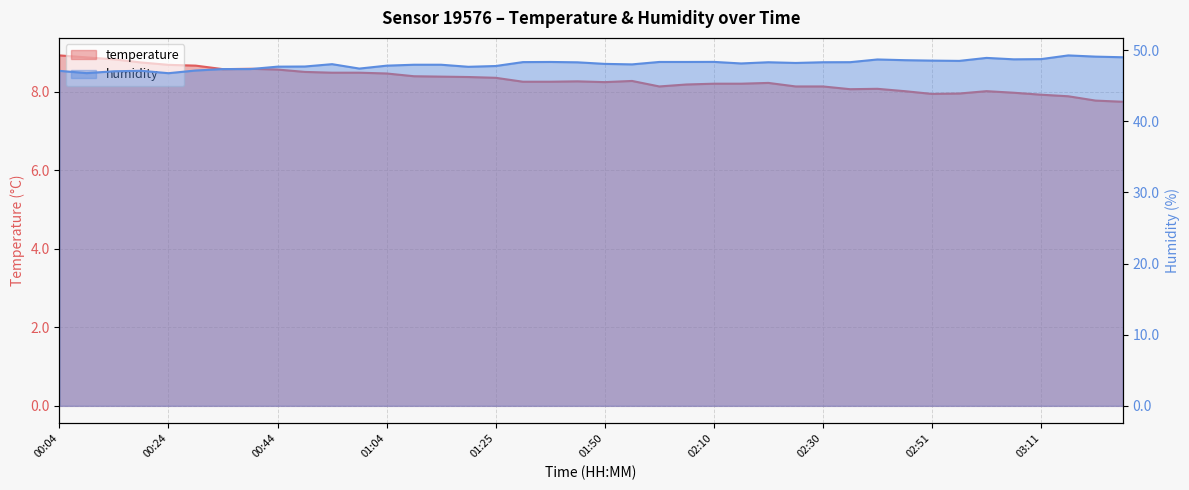

How many series are shown in this chart?

2